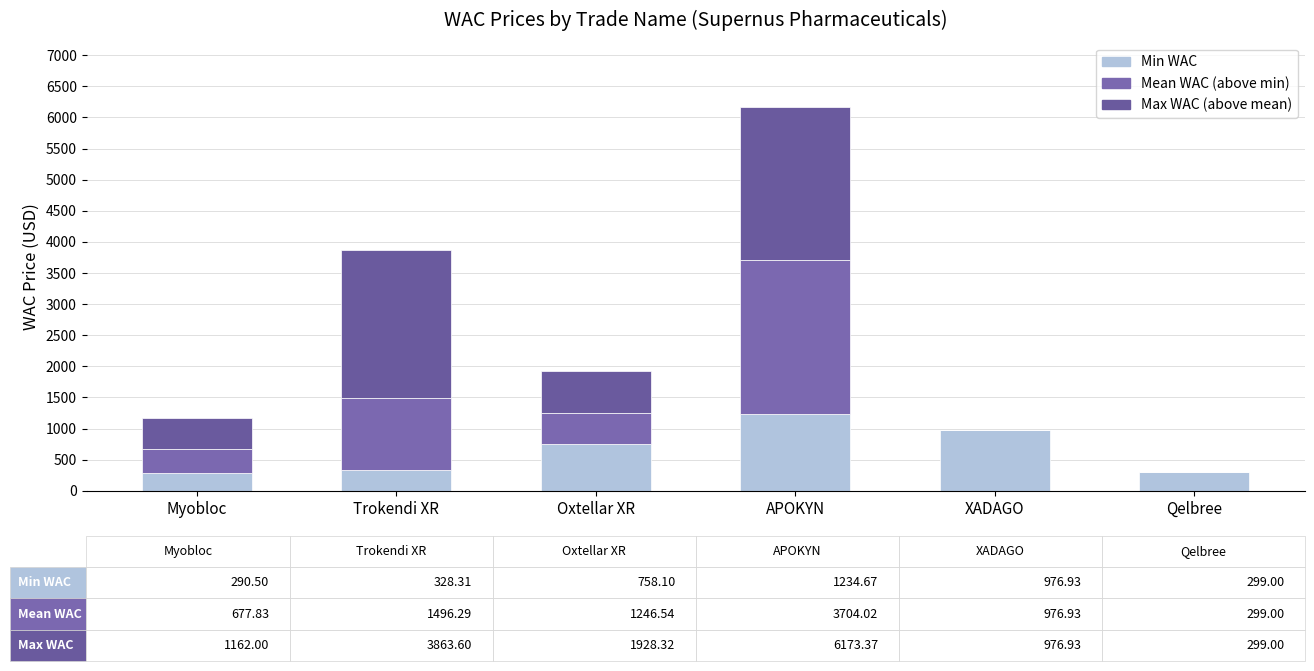

The value of Mean WAC (above min) at Oxtellar XR is 488.4. True or false?

True